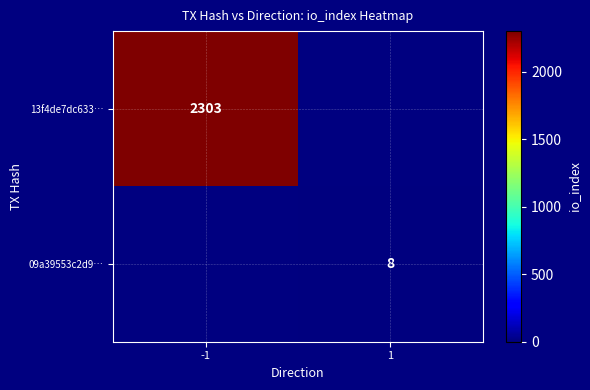

The 13f4de7dc633… series shows 857 at -1. True or false?

False